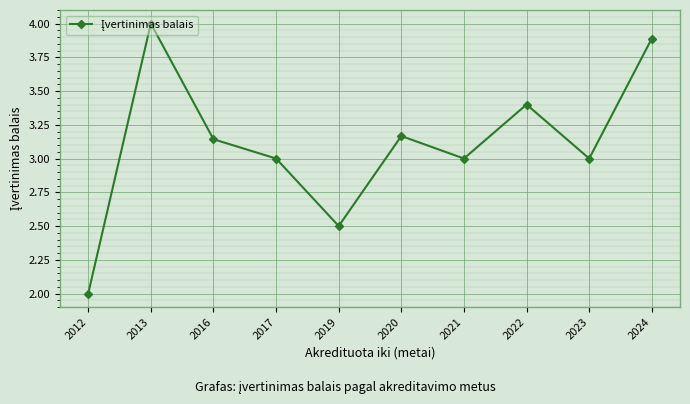

What is the value of the 2nd point from the left?

4.0